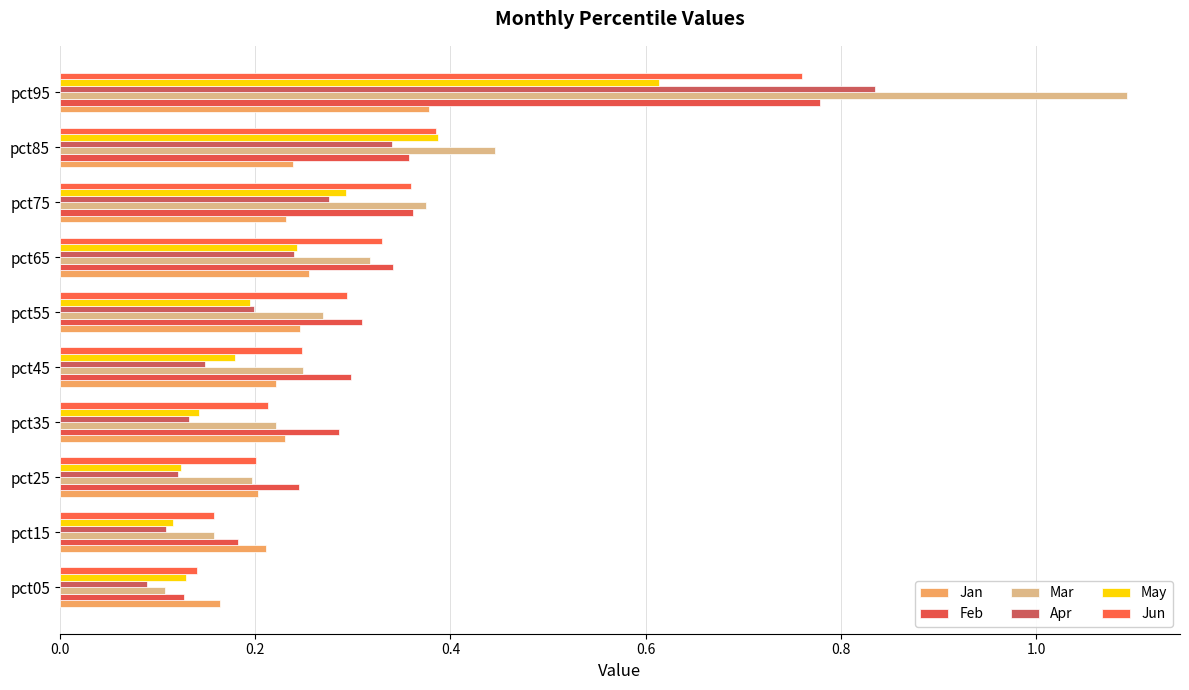

Reading left to right, list all the values displayed in this chart.

Jan: 0.2	0.2	0.2	0.2	0.2	0.2	0.3	0.2	0.2	0.4
Feb: 0.1	0.2	0.2	0.3	0.3	0.3	0.3	0.4	0.4	0.8
Mar: 0.1	0.2	0.2	0.2	0.2	0.3	0.3	0.4	0.4	1.1
Apr: 0.1	0.1	0.1	0.1	0.1	0.2	0.2	0.3	0.3	0.8
May: 0.1	0.1	0.1	0.1	0.2	0.2	0.2	0.3	0.4	0.6
Jun: 0.1	0.2	0.2	0.2	0.2	0.3	0.3	0.4	0.4	0.8